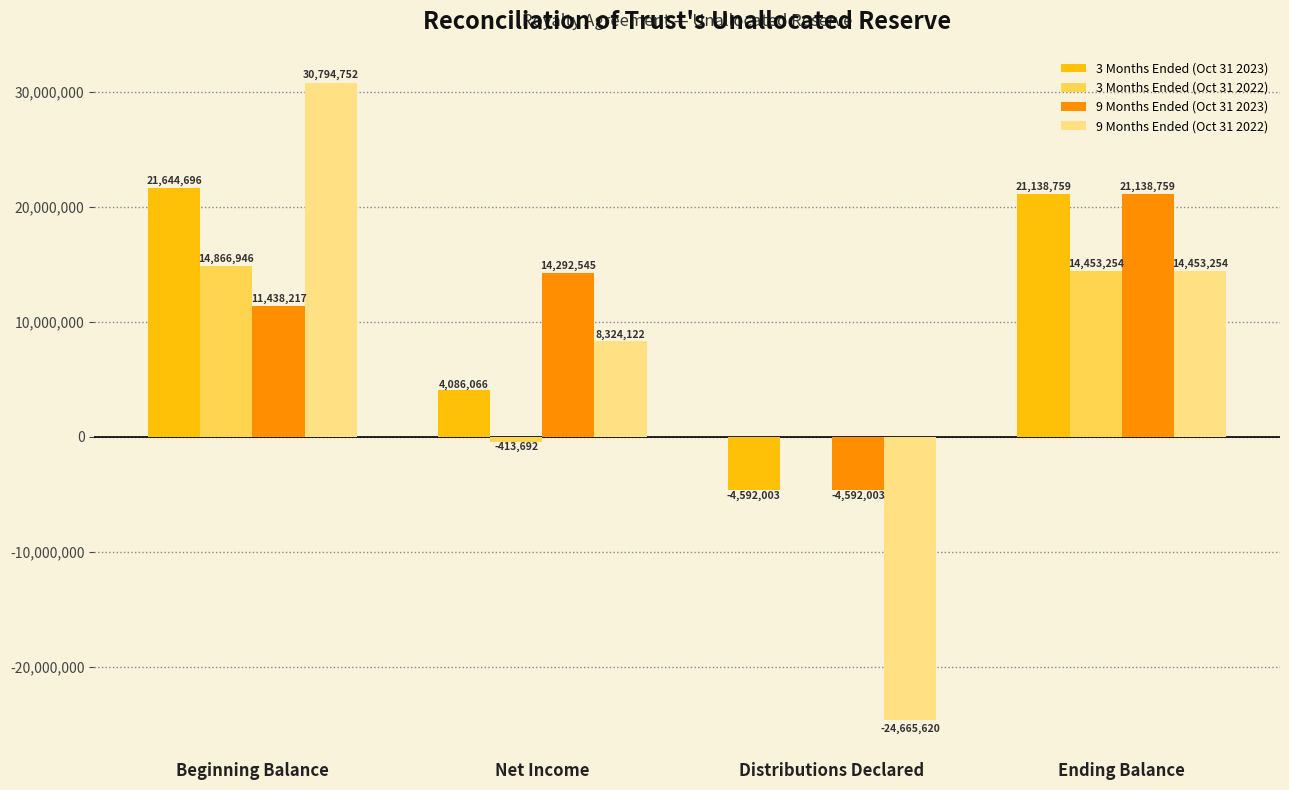

How many values in 3 Months Ended (Oct 31 2023) are above zero?

3